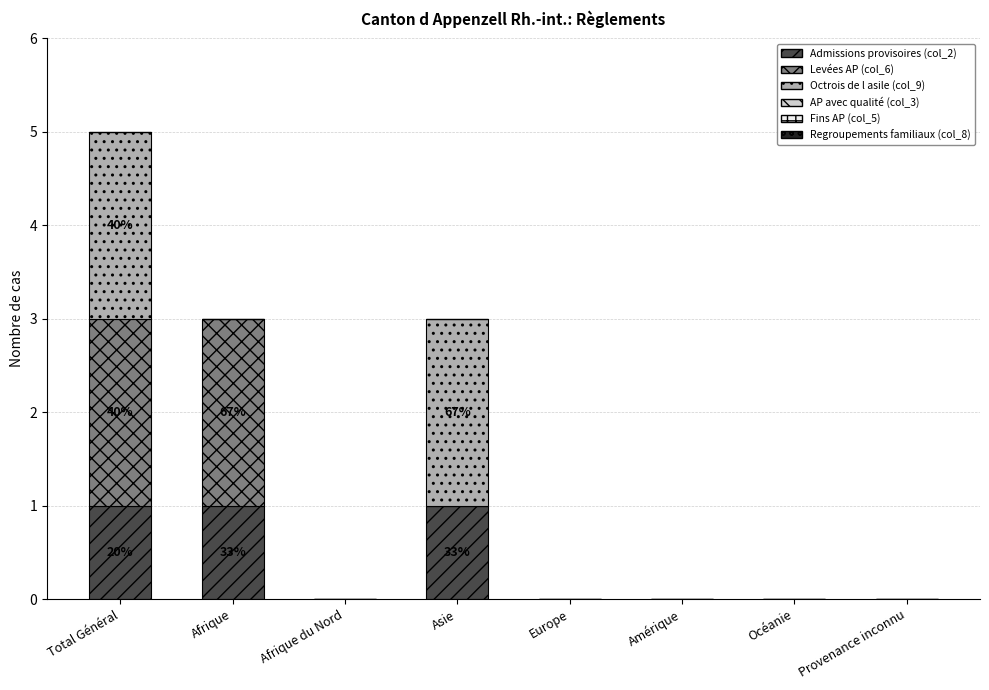

What is the total value across all series at Asie?

3